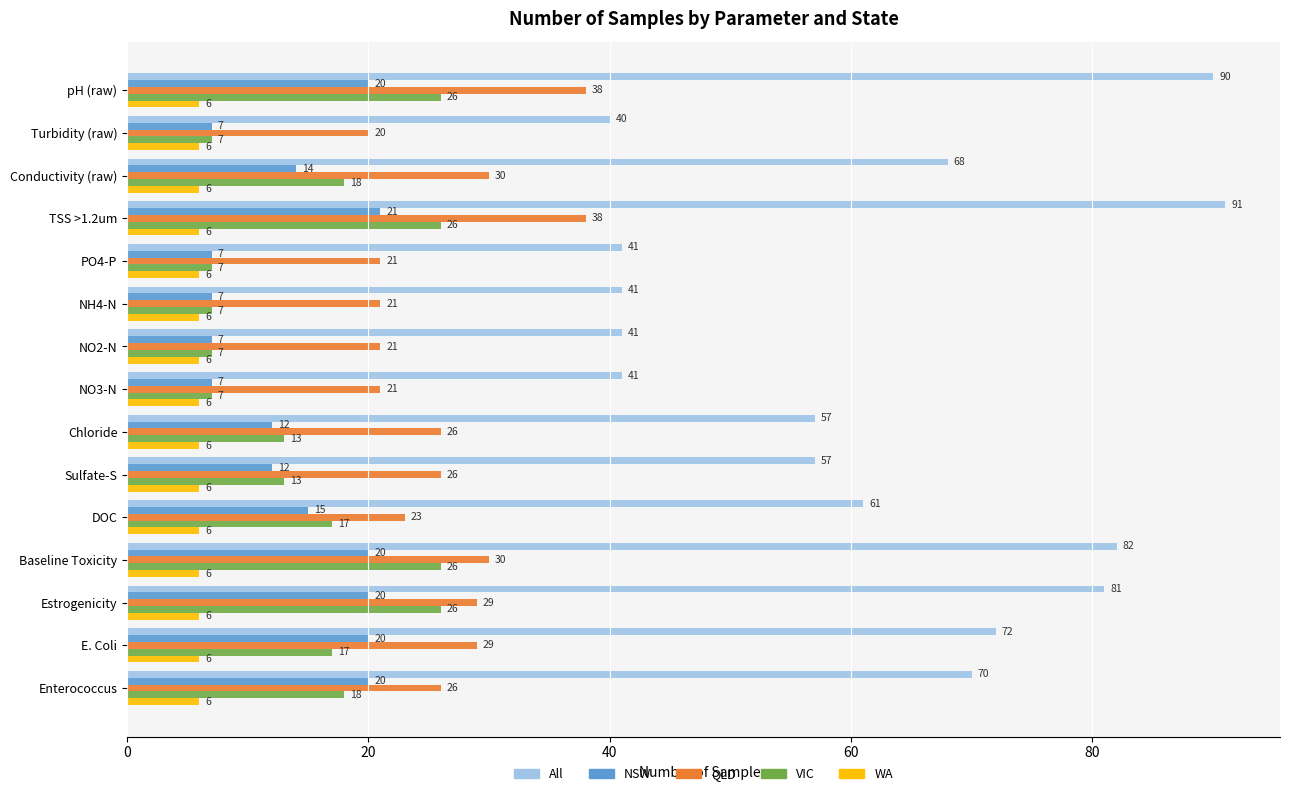

Is it true that QLD equals 21 at PO4-P?

True